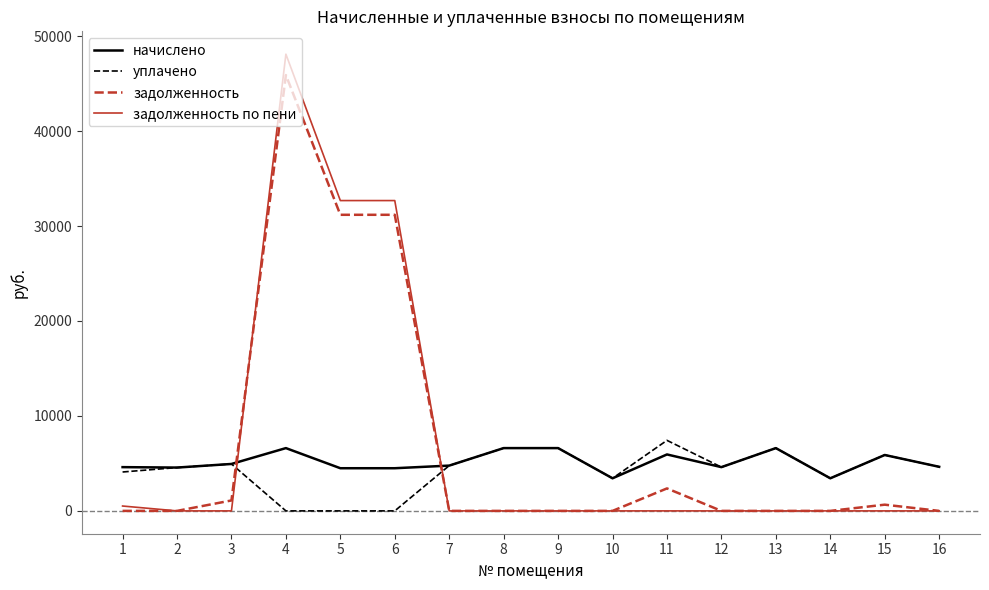

The value of уплачено at 4 is 0.0. True or false?

True